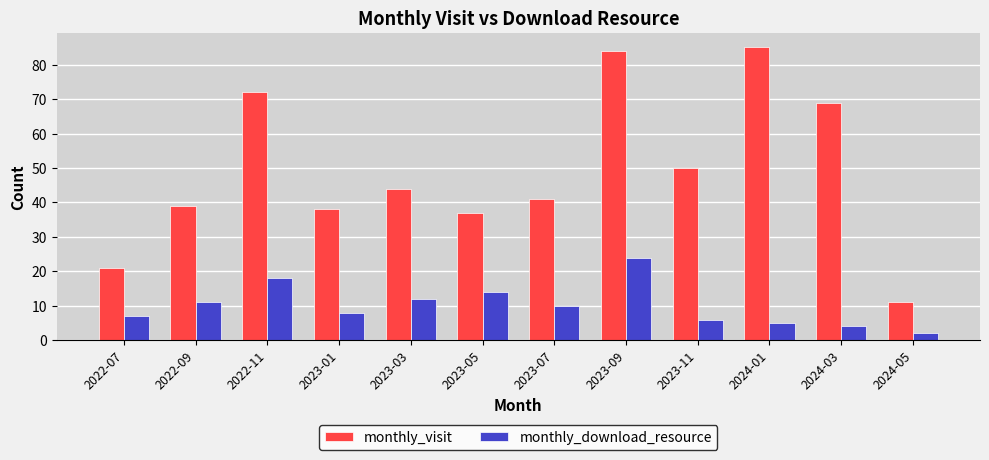

What is the total value across all series at 2023-05?

51